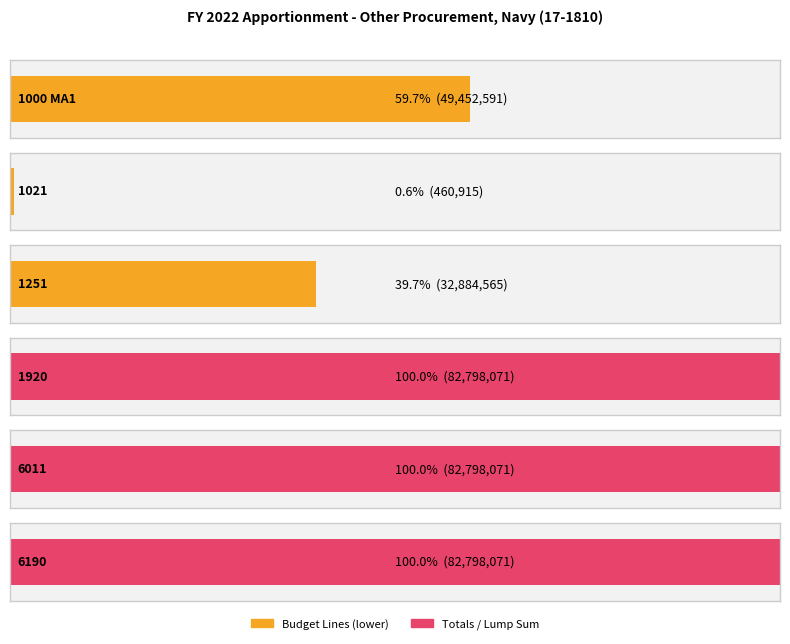

Rank the categories by value from highest to lowest.

1920, 6011, 6190, 1000 MA1, 1251, 1021